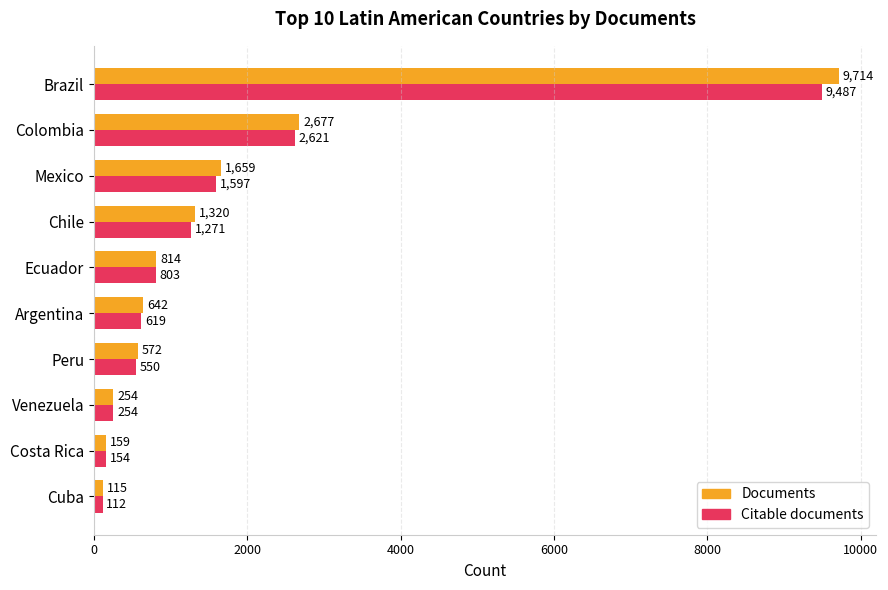

Which series changed the most between Colombia and Mexico?

Citable documents